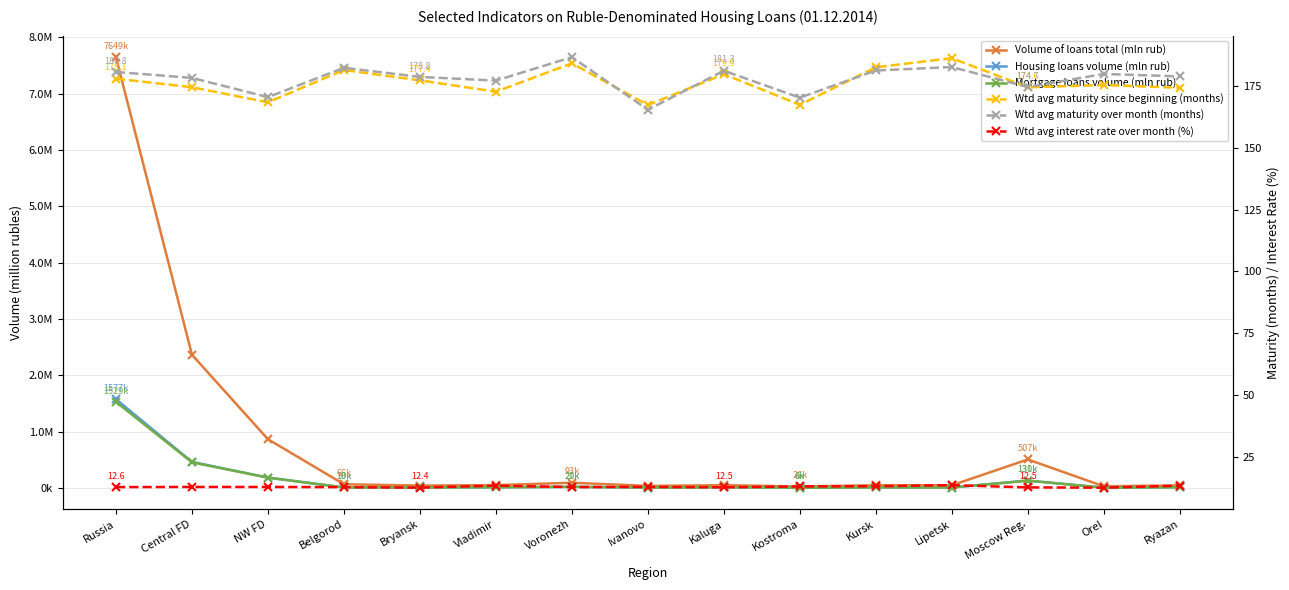

What is the value of the Volume of loans total (mln rub) point at the 7th from the left?

93145.0